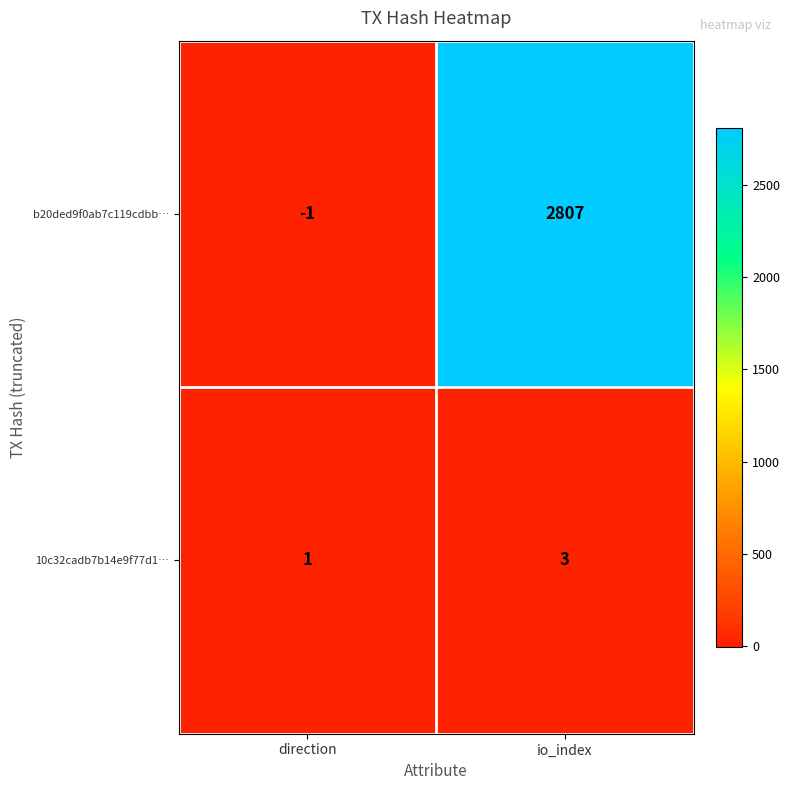

How many negative values does the b20ded9f0ab7c119cdbb… series have?

1